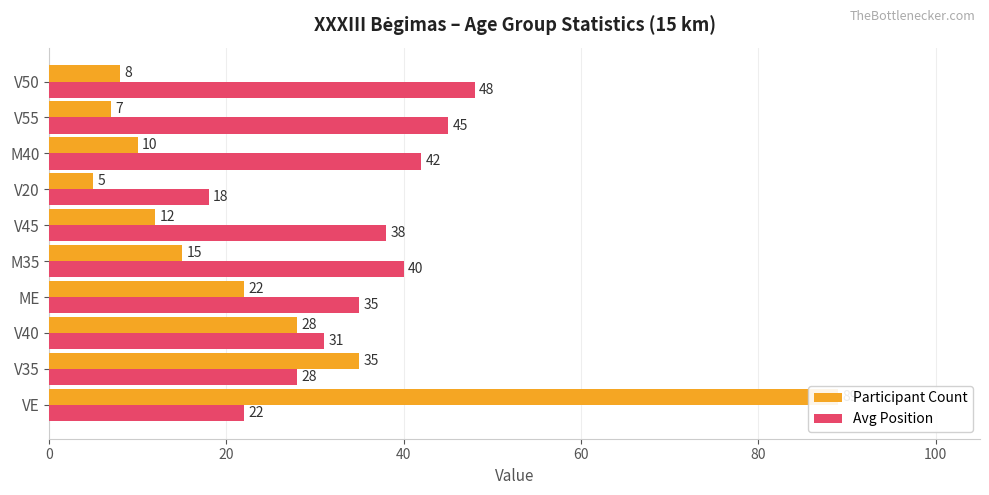

How many values in the Avg Position series exceed 38?

4